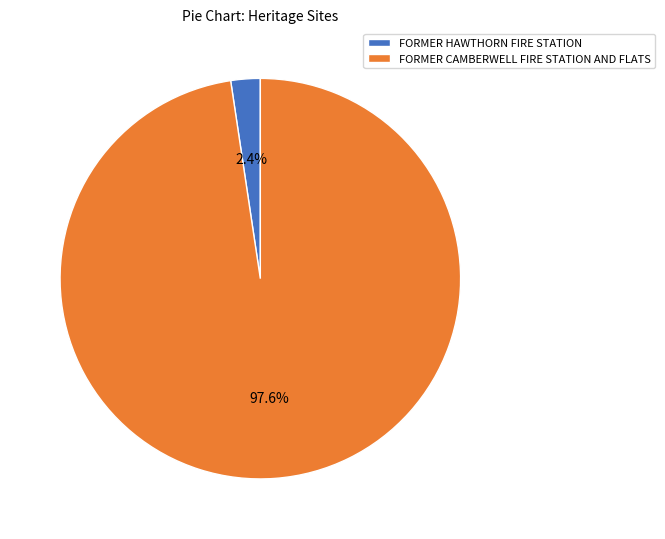

Which has a higher value, FORMER HAWTHORN FIRE STATION or FORMER CAMBERWELL FIRE STATION AND FLATS?

FORMER CAMBERWELL FIRE STATION AND FLATS